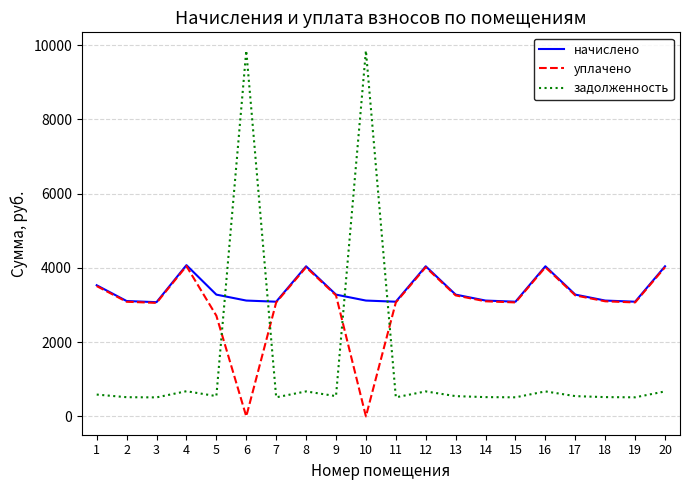

How many interior local peaks does the начислено series have?

4